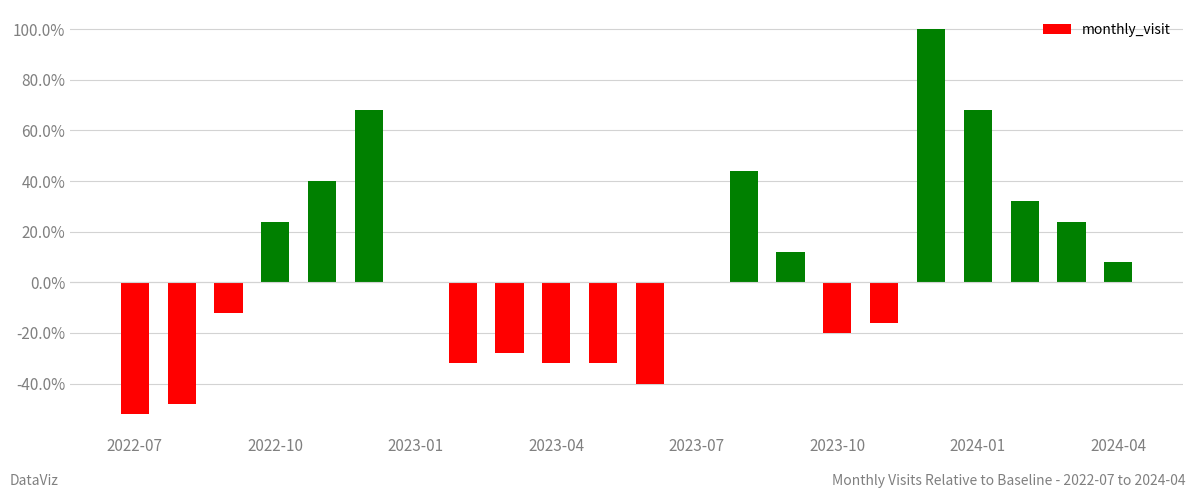

What is the sum of all values?

1.1